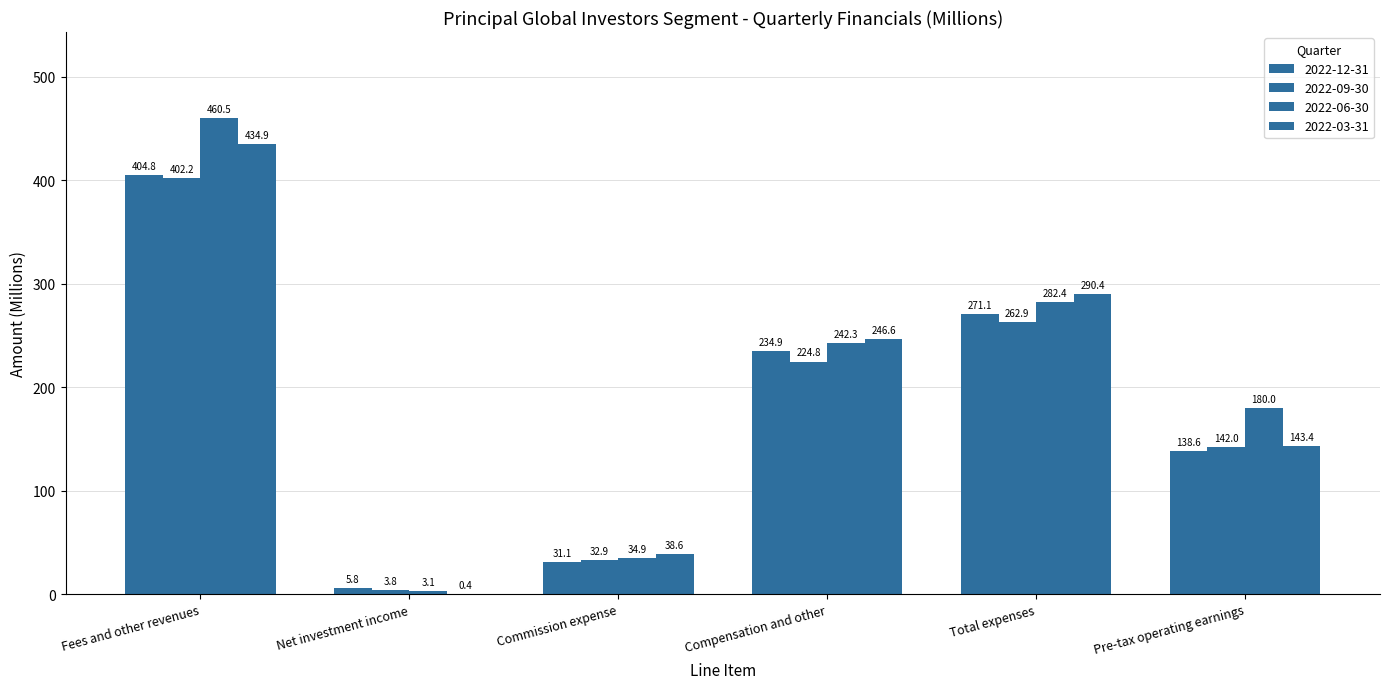

What is the average value of the 2022-09-30 series?

178.1